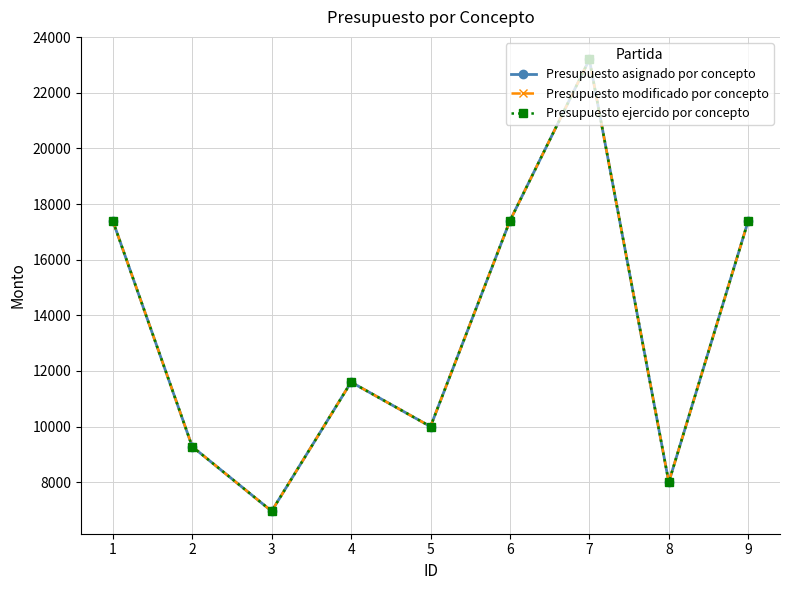

What is the difference between the second highest and second lowest values in the Presupuesto modificado por concepto series?

9400